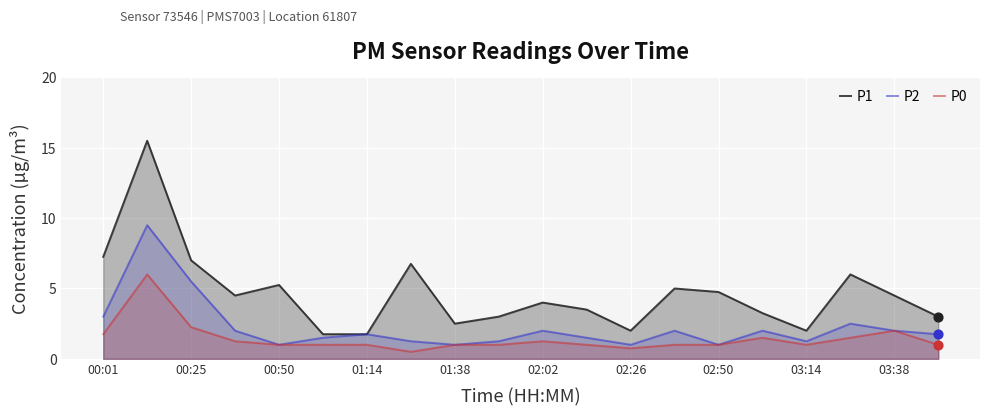

What is the total value across all series at 00:01?

12.0